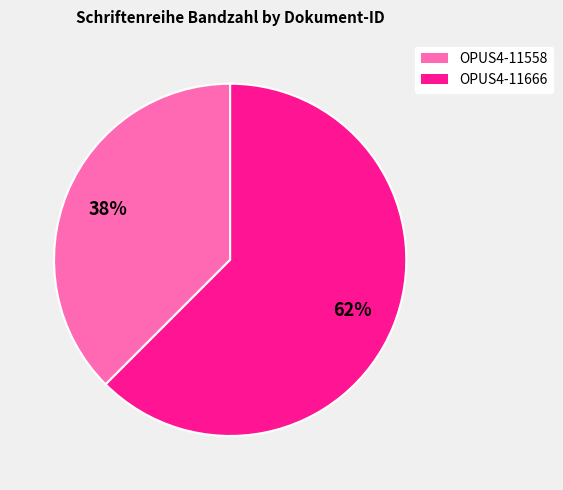

The OPUS4-11666 slice represents 57% of the pie. True or false?

False